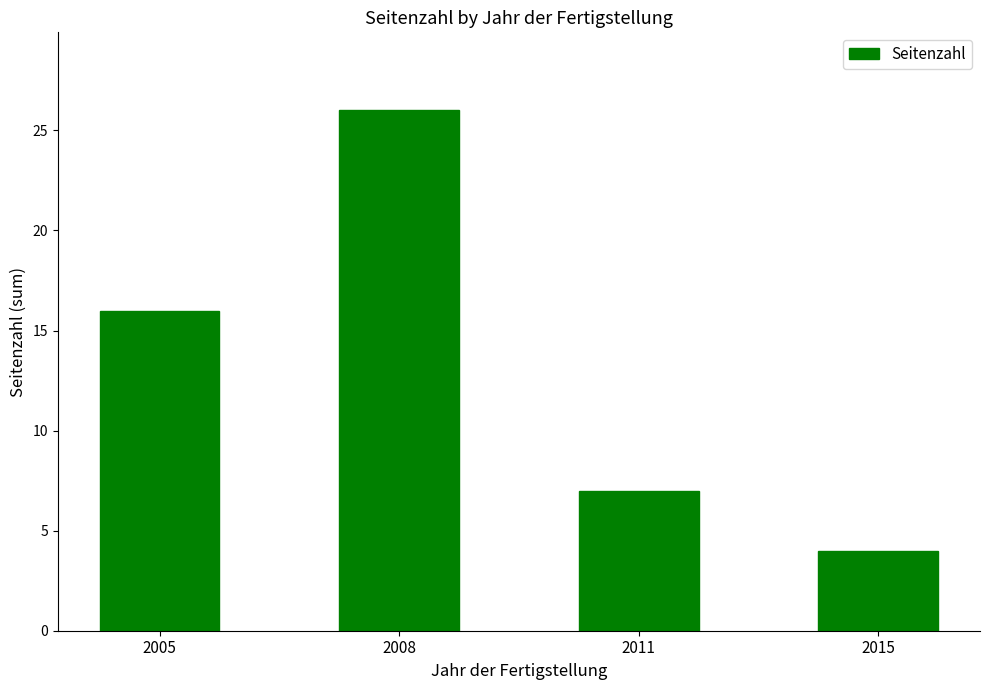

Where is the data nearest to the value 15?

2005